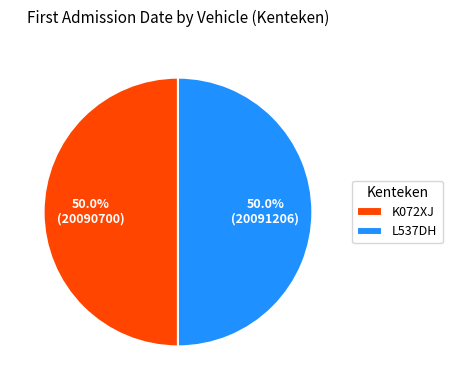

Approximately how many times larger is the value at L537DH compared to K072XJ?

1.0